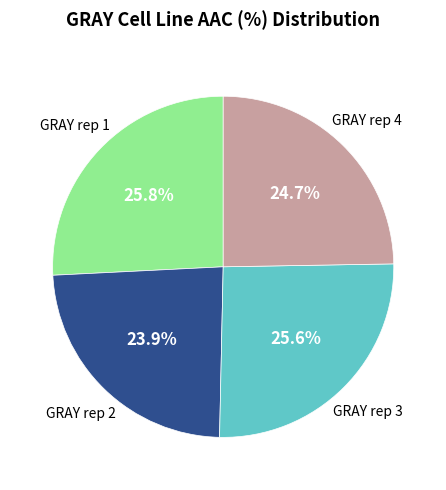

Is there any slice that represents more than half of the pie?

No